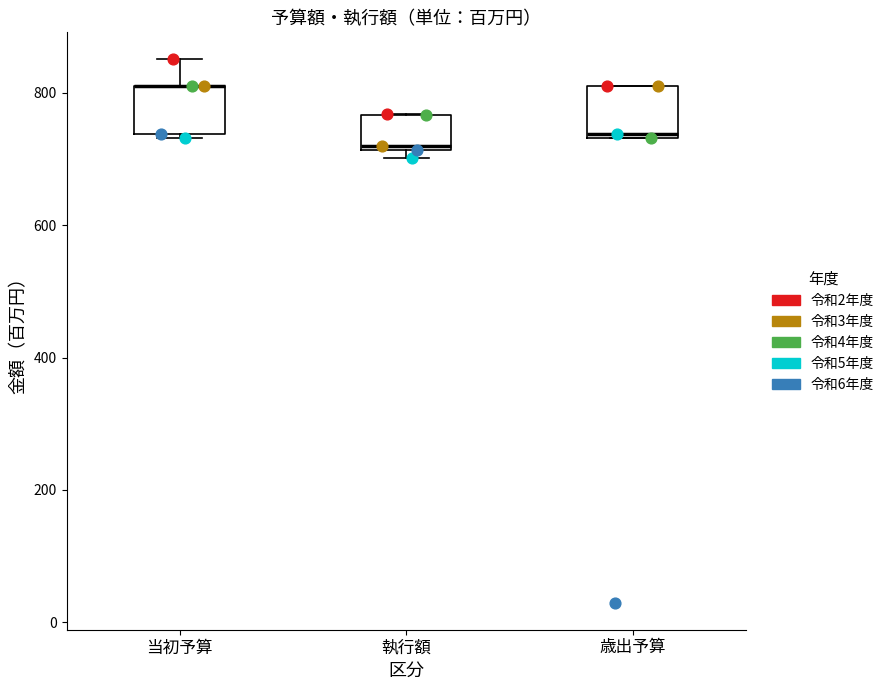

Reading left to right, read every box against the y-axis: the position of its median line, the range the box covers, and the ends of its whiskers. The values are not printed on the chart, so give them approximately, as read against the axis.

当初予算: median 820 (drawn on the box's upper edge), box 740 to 820, whiskers 740 to 860
執行額: median 720, box 720 to 760, whiskers 700 to 760
歳出予算: median 740, box 740 to 820, whiskers 740 to 820